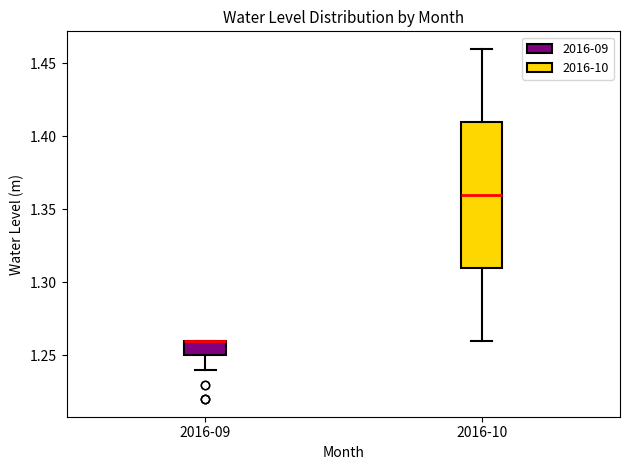

Reading left to right, read every box against the y-axis: the position of its median line, the range the box covers, and the ends of its whiskers. The values are not printed on the chart, so give them approximately, as read against the axis.

2016-09: median 1.26 (drawn on the box's upper edge), box 1.25 to 1.26, whiskers 1.24 to 1.26
2016-10: median 1.36, box 1.31 to 1.41, whiskers 1.26 to 1.46